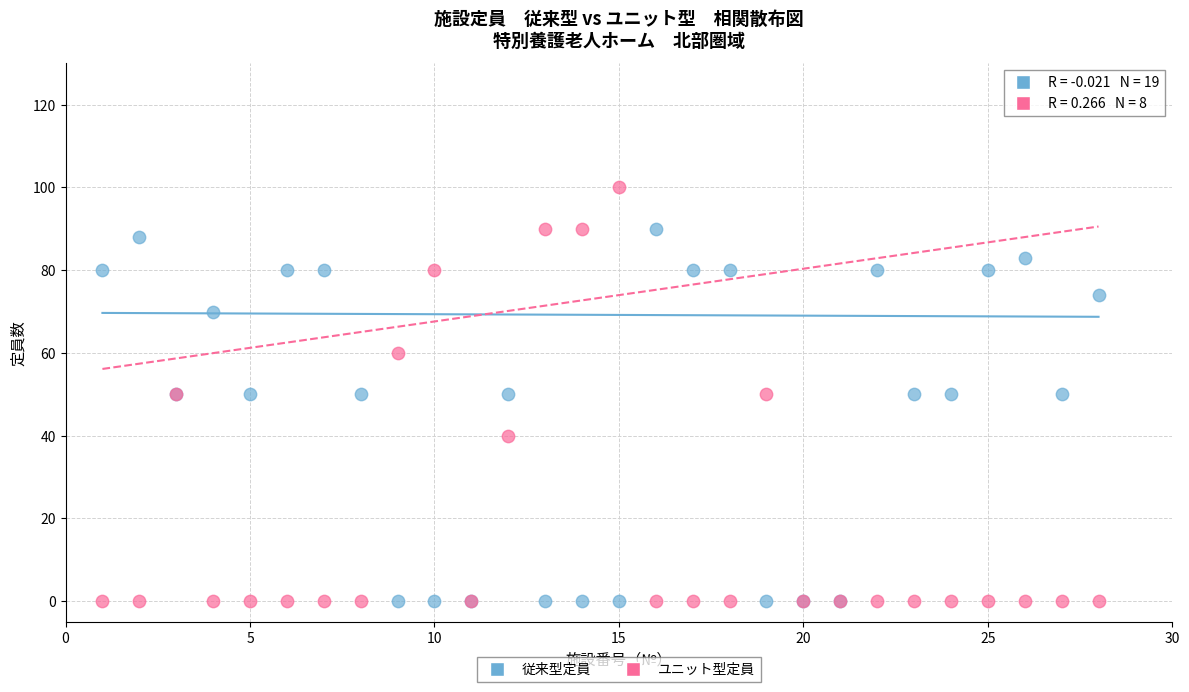

Which series reaches the maximum Y coordinate?

ユニット型定員